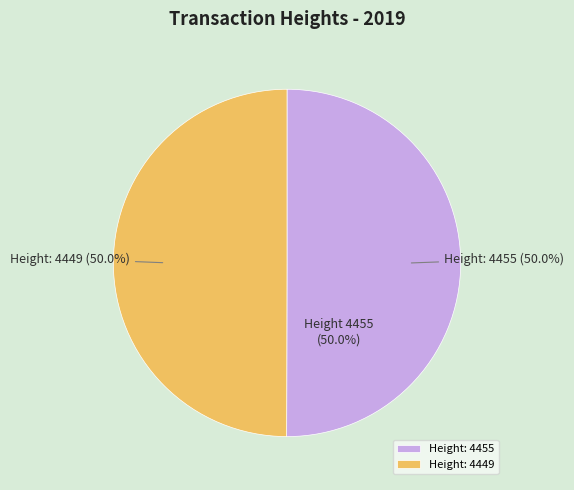

Approximately how many times larger is the value at Height: 4455 compared to Height: 4449?

1.0